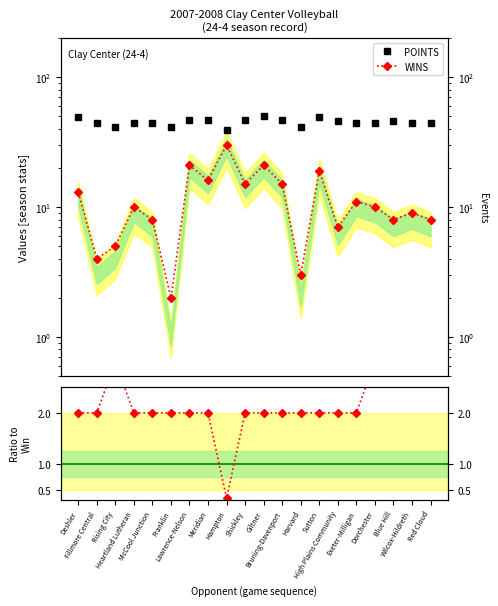

What is the difference between the POINTS values at Dorchester and Lawrence-Nelson?

3.0